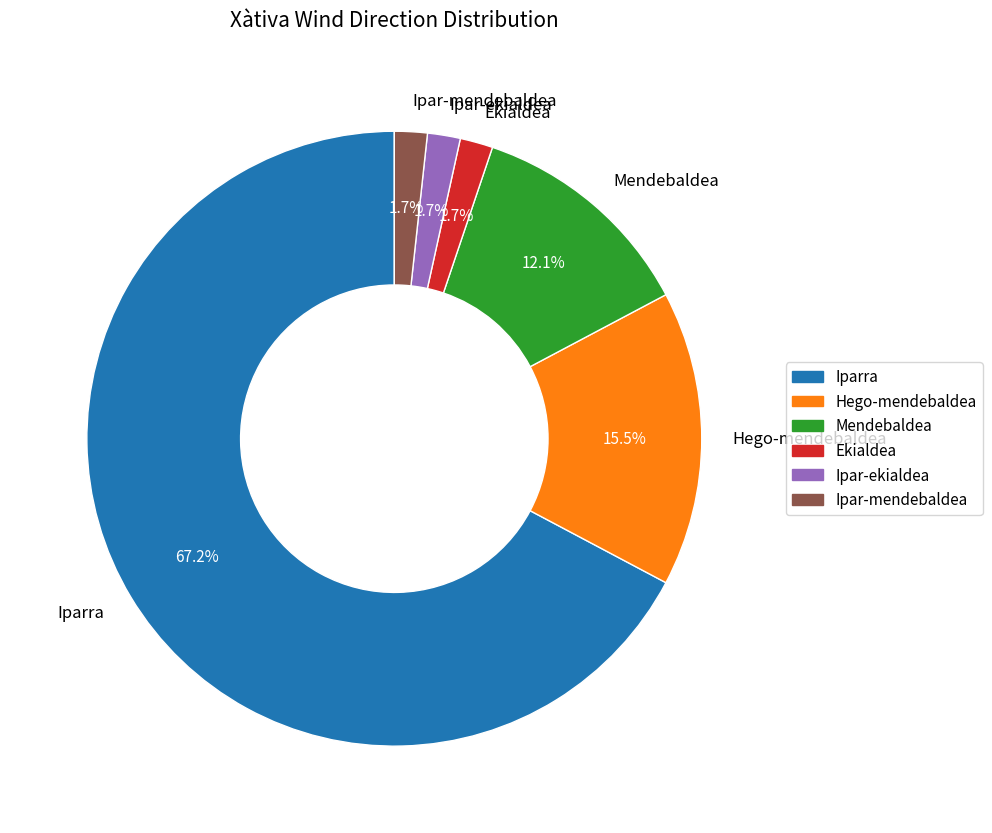

Count the number of slices in the pie.

6